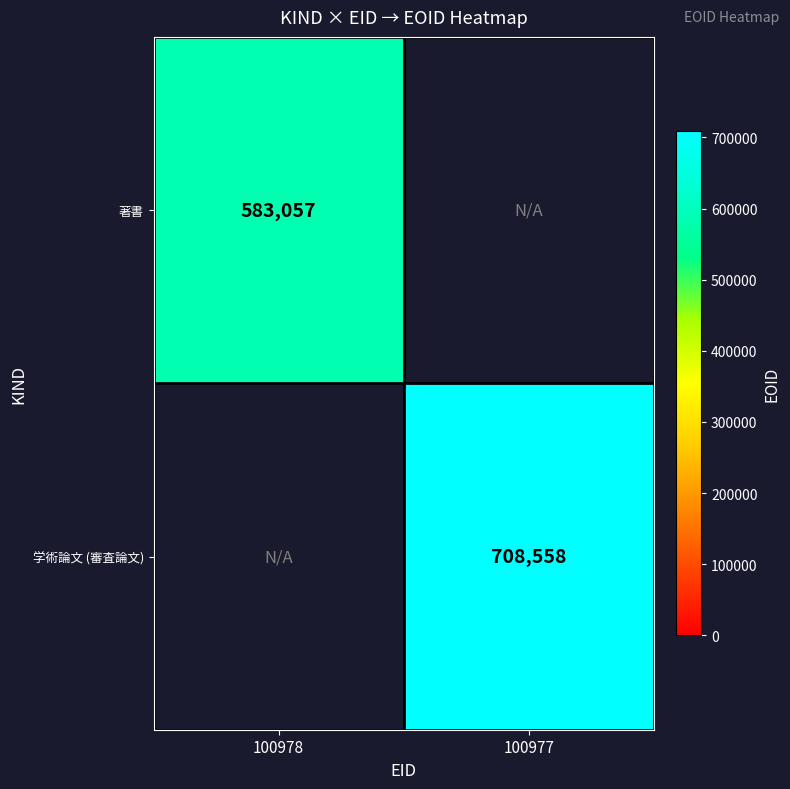

The 著書 series shows 583057 at 100978. True or false?

True